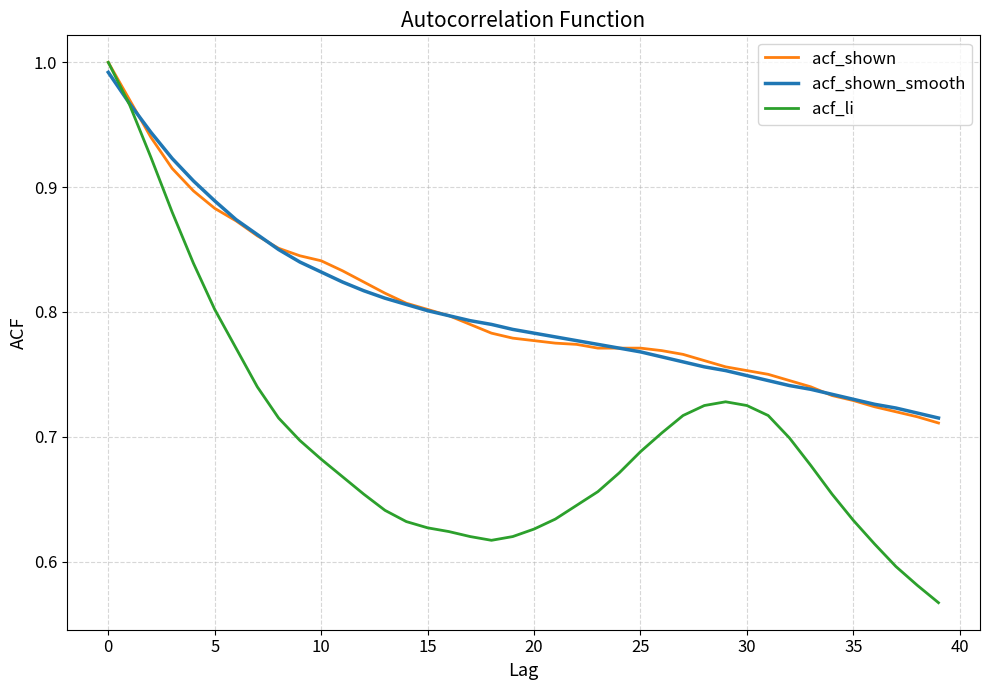

At how many categories does at least one series exceed 0?

40